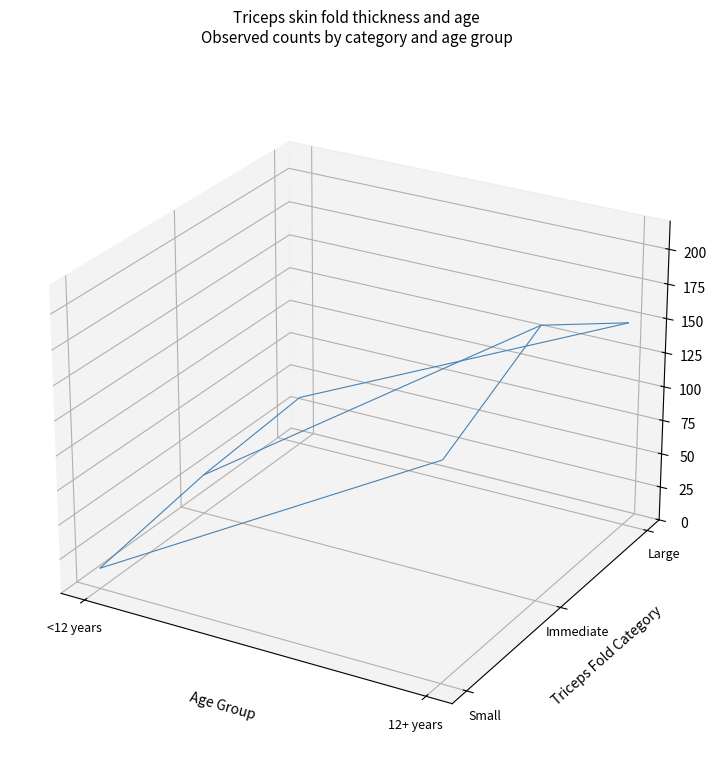

Reading right to left, transcribe all the data shown in this chart.

Small: 12+ years=156	<12 years=15
Immediate: 12+ years=197	<12 years=29
Large: 12+ years=150	<12 years=36